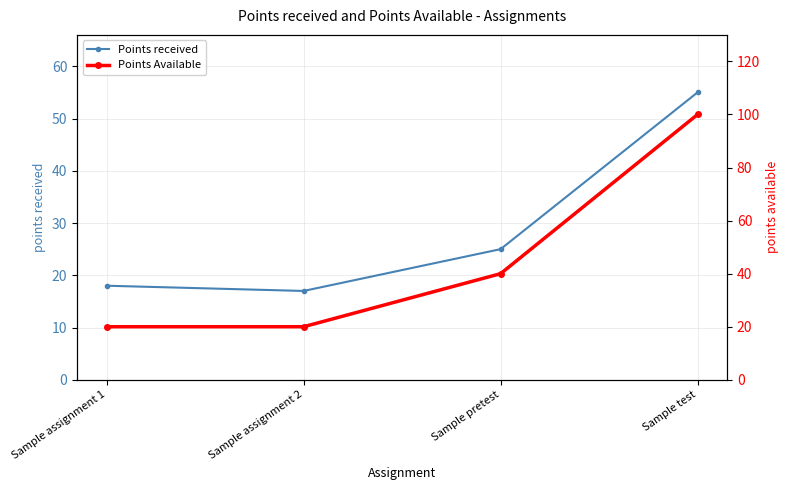

Is it true that Points Available equals 20 at Sample assignment 2?

True